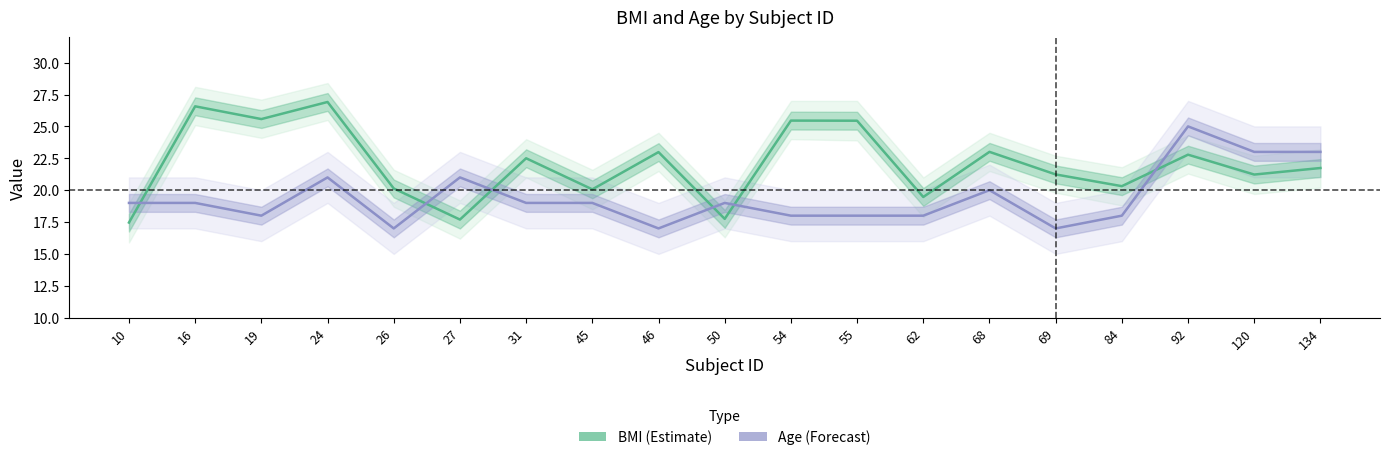

Is it true that BMI equals 23.0 at 46?

True